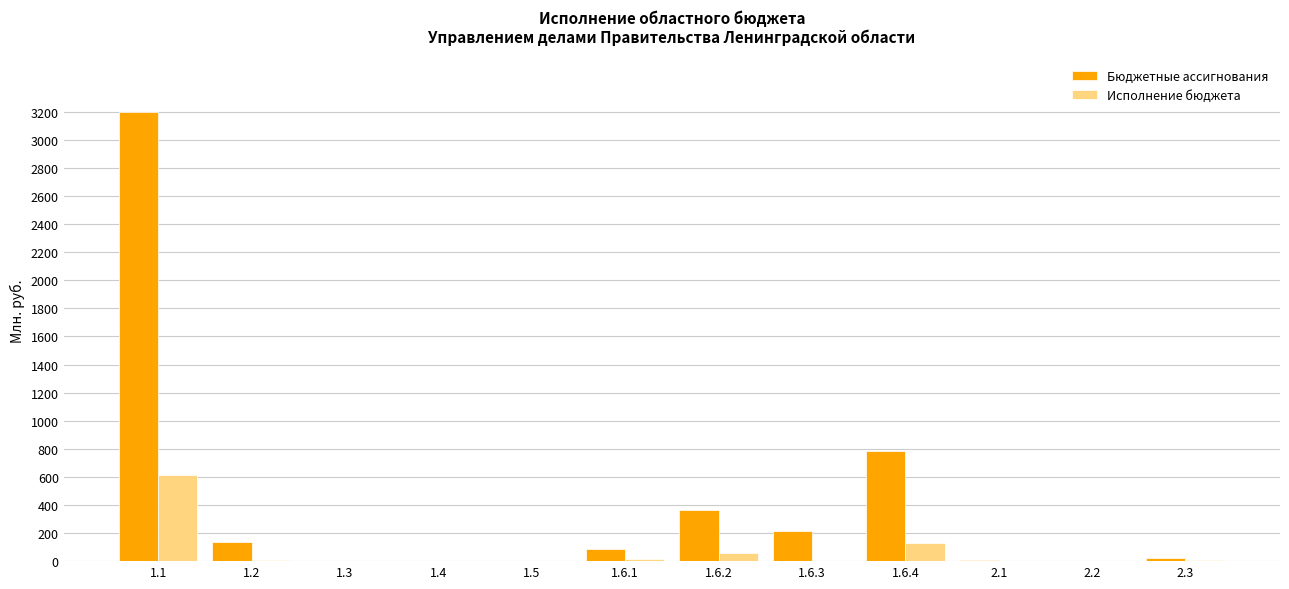

Where does the Бюджетные ассигнования series first go above 83?

1.1